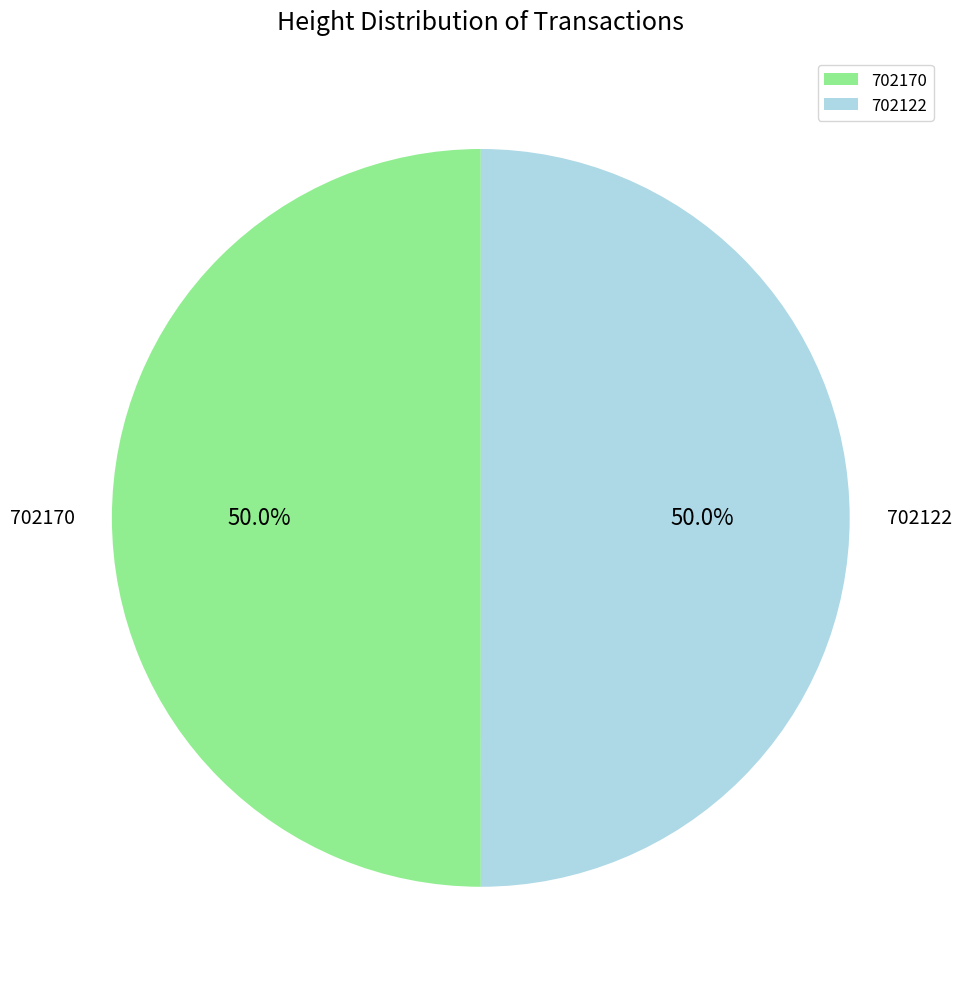

The 702170 slice represents 44% of the pie. True or false?

False